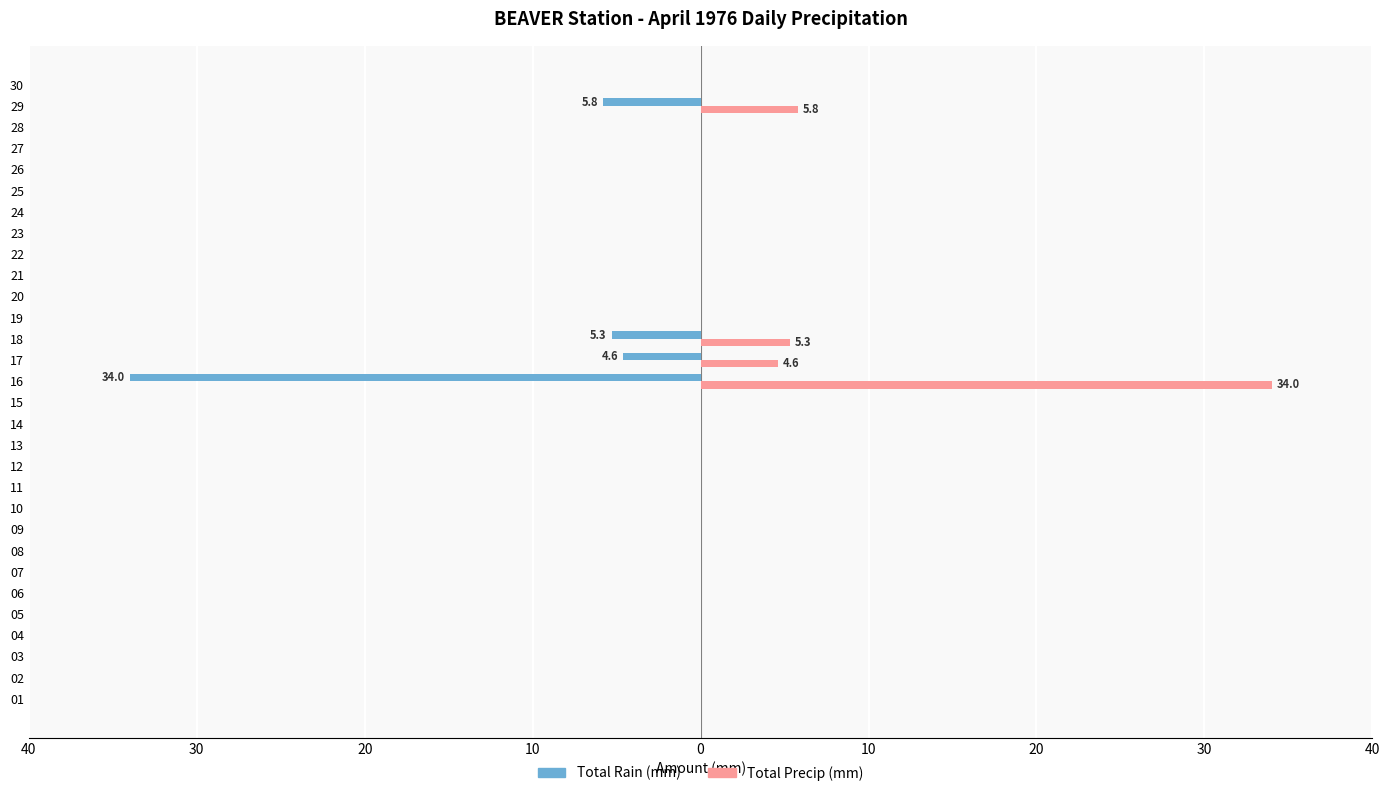

What are all the series names shown in the legend?

Total Rain (mm), Total Precip (mm)